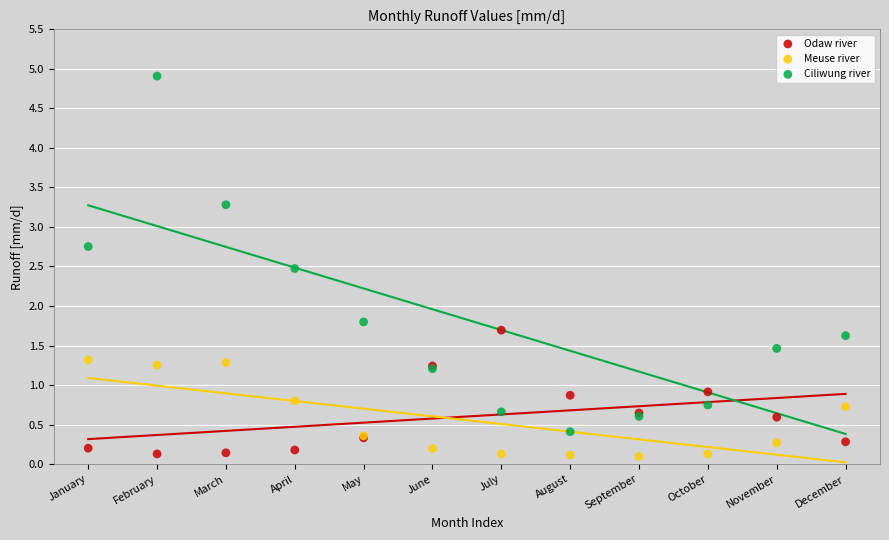

In the Ciliwung river series, what Y value is closest to 2?

1.8